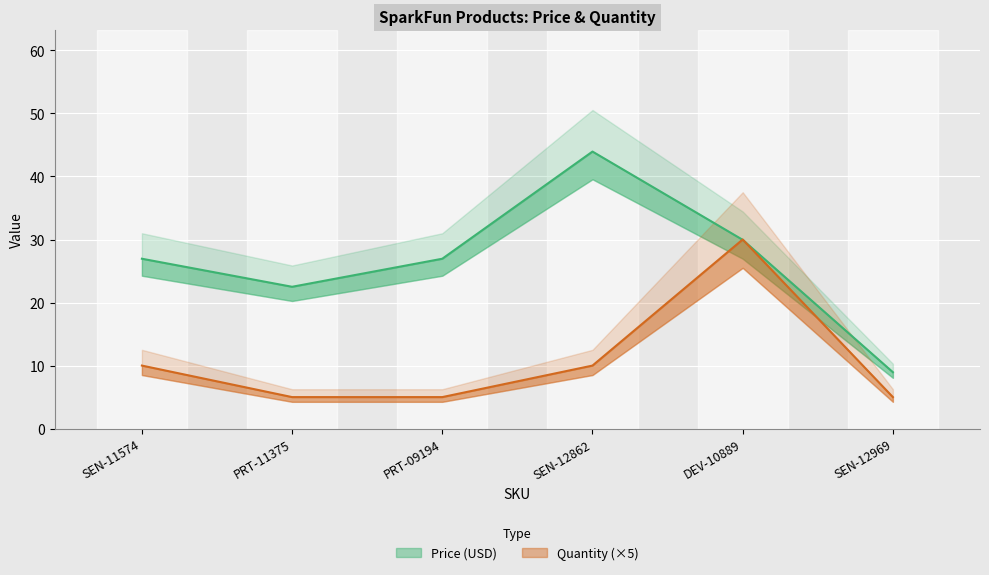

How many Quantity values are between 5 and 10?

5